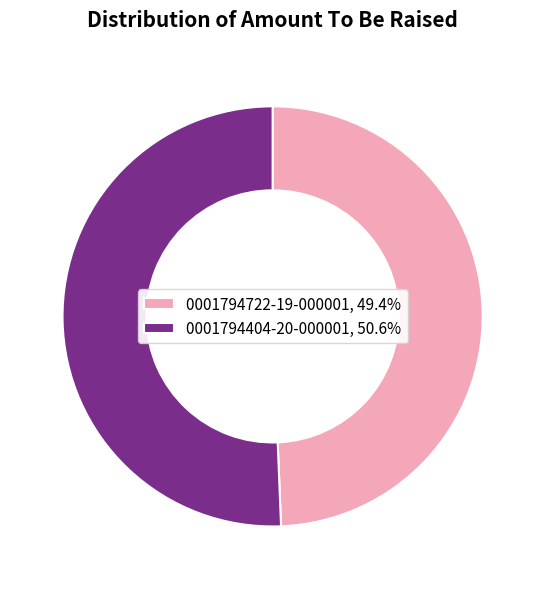

Which slice is the largest?

0001794404-20-000001